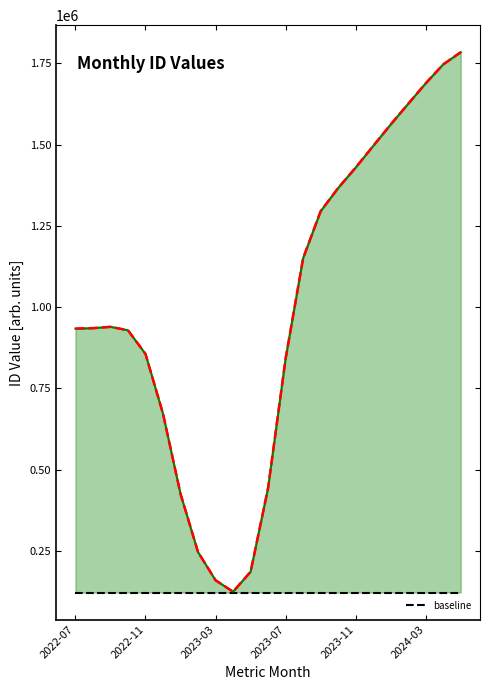

True or false: the data shows 2525132 at 2024-05.

False